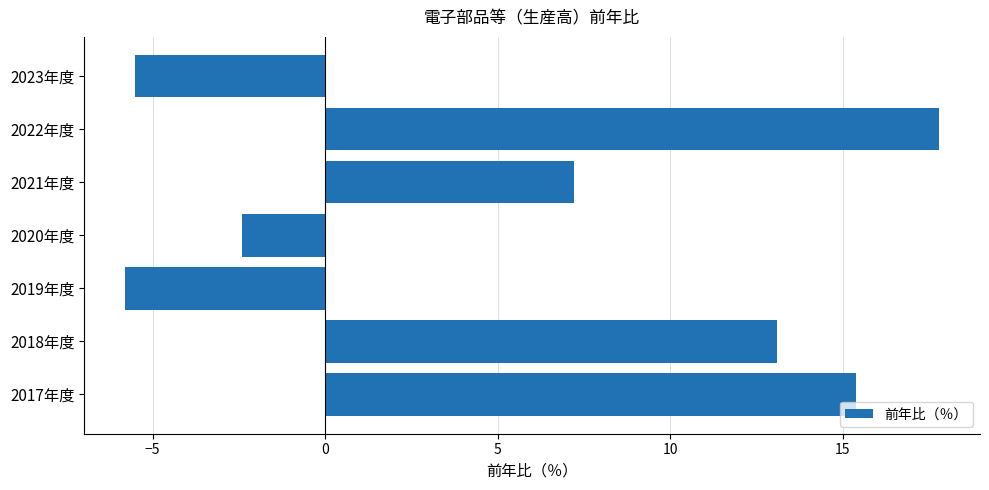

How many values exceed 7?

4